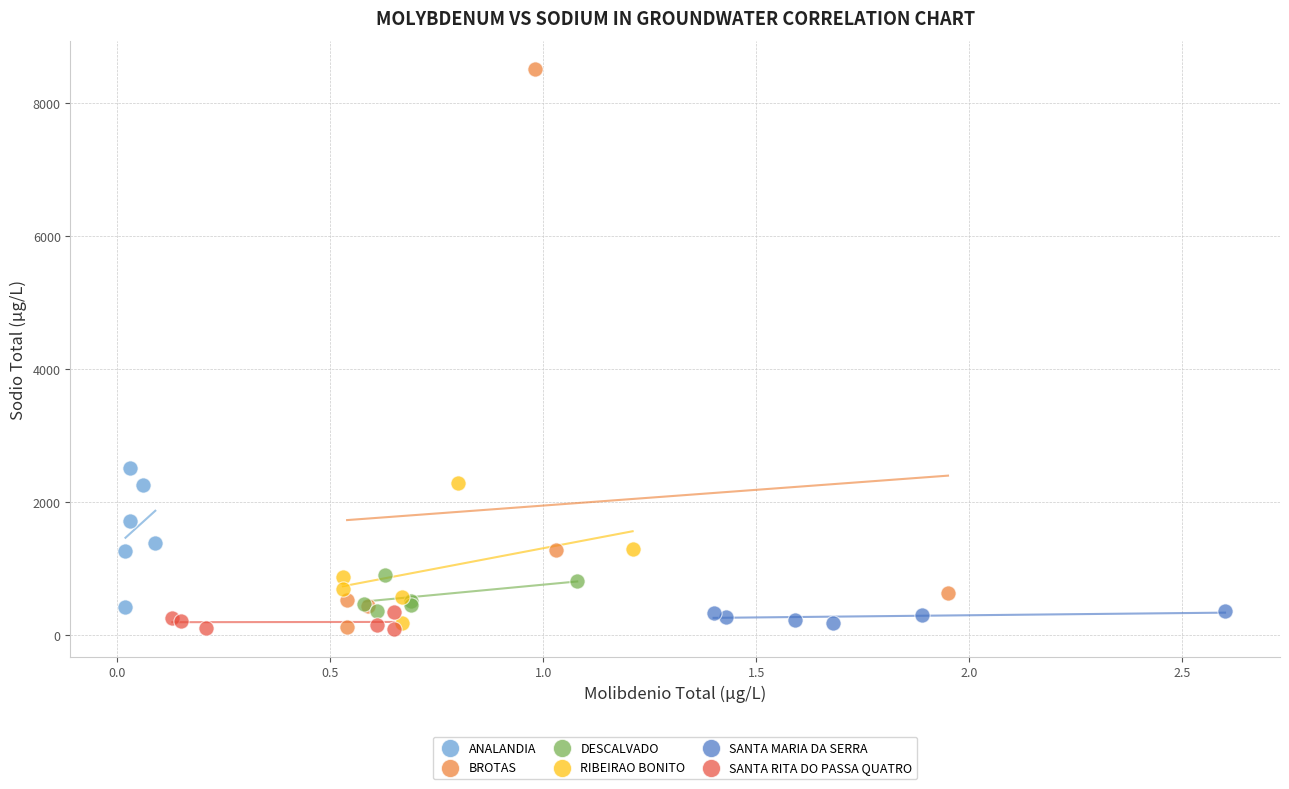

Which series contains the highest Y value?

BROTAS